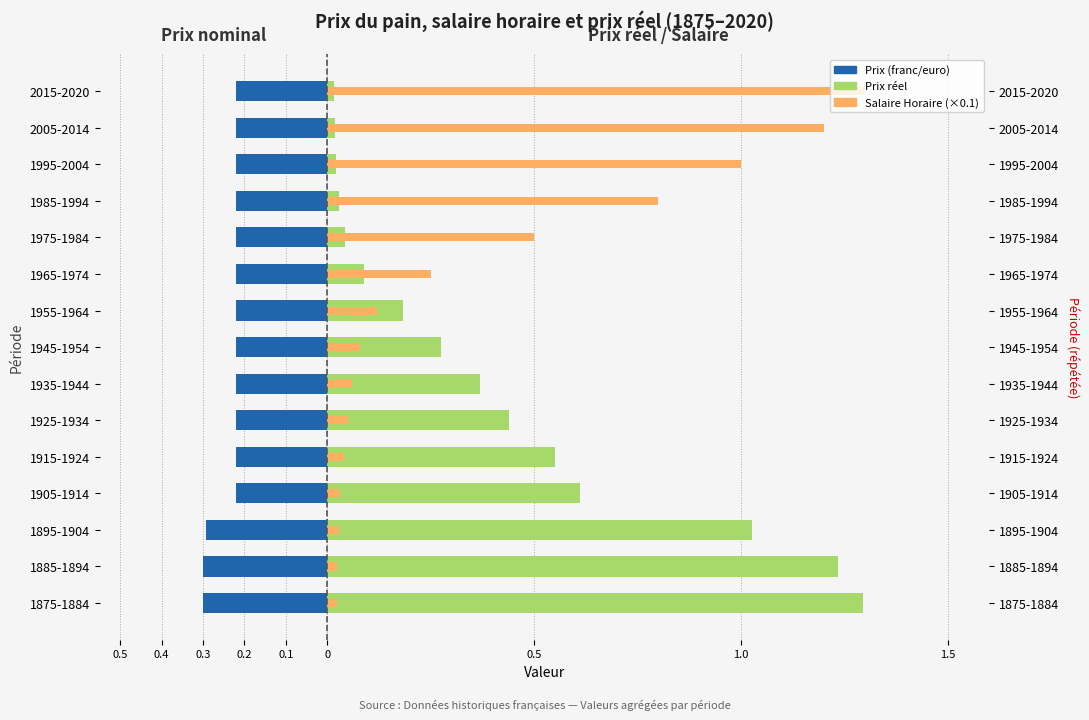

Between 1885-1894 and 1965-1974, which is larger?

1965-1974